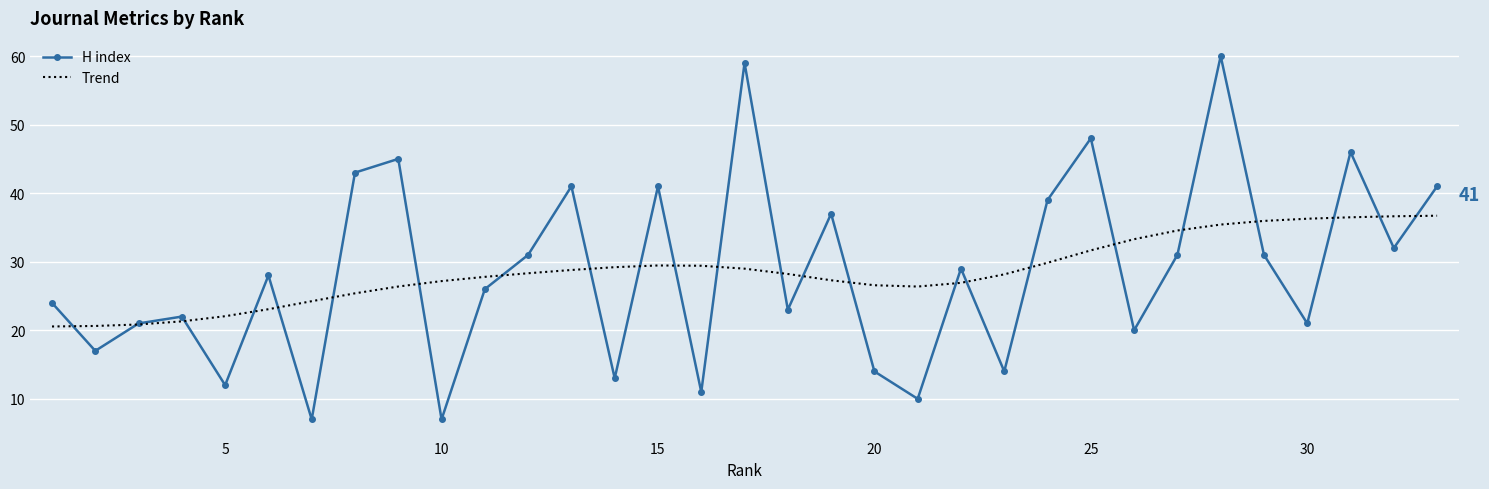

Which series ends up on top after the final intersection of H index and Trend?

H index